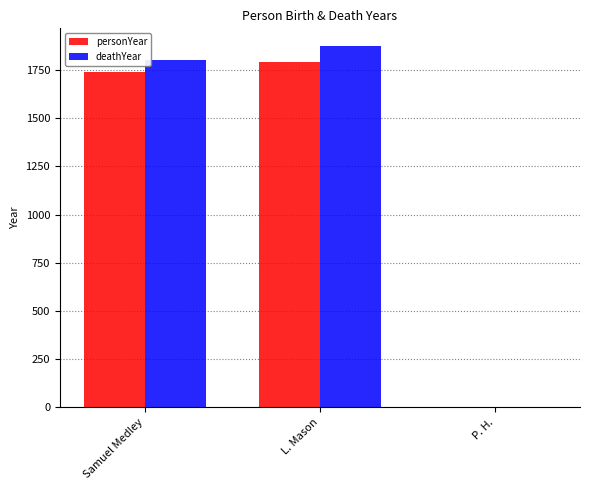

How many categories are shown in the chart?

3